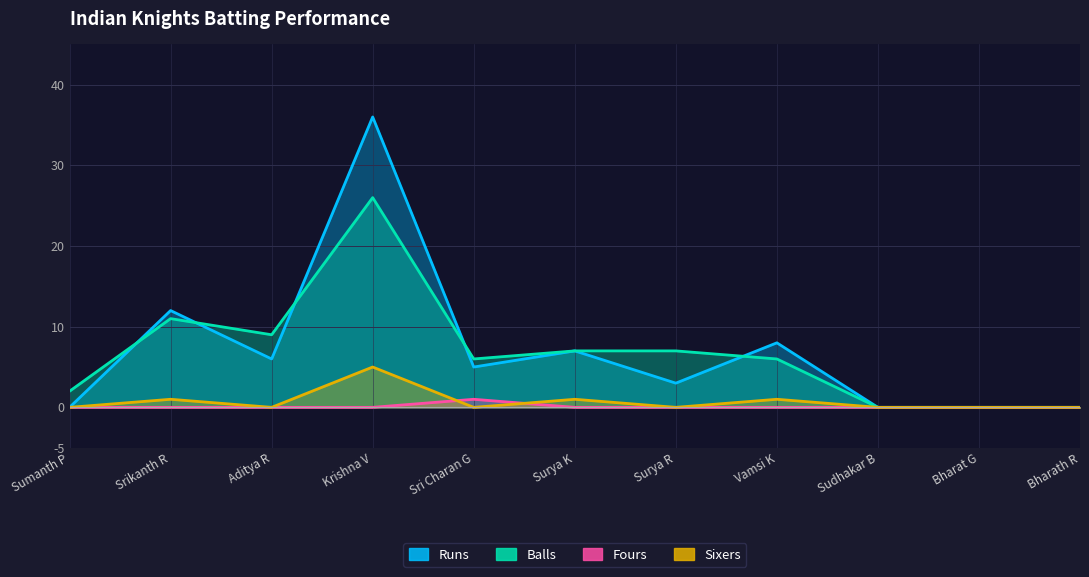

What are all the series names shown in the legend?

Runs, Balls, Fours, Sixers